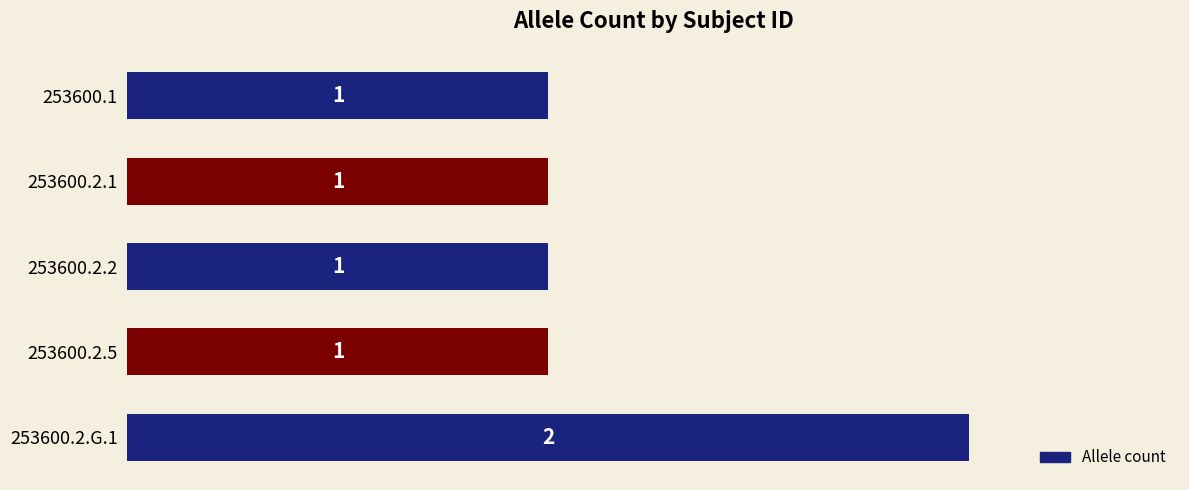

The chart shows a value of 2 at 253600.2.G.1. True or false?

True